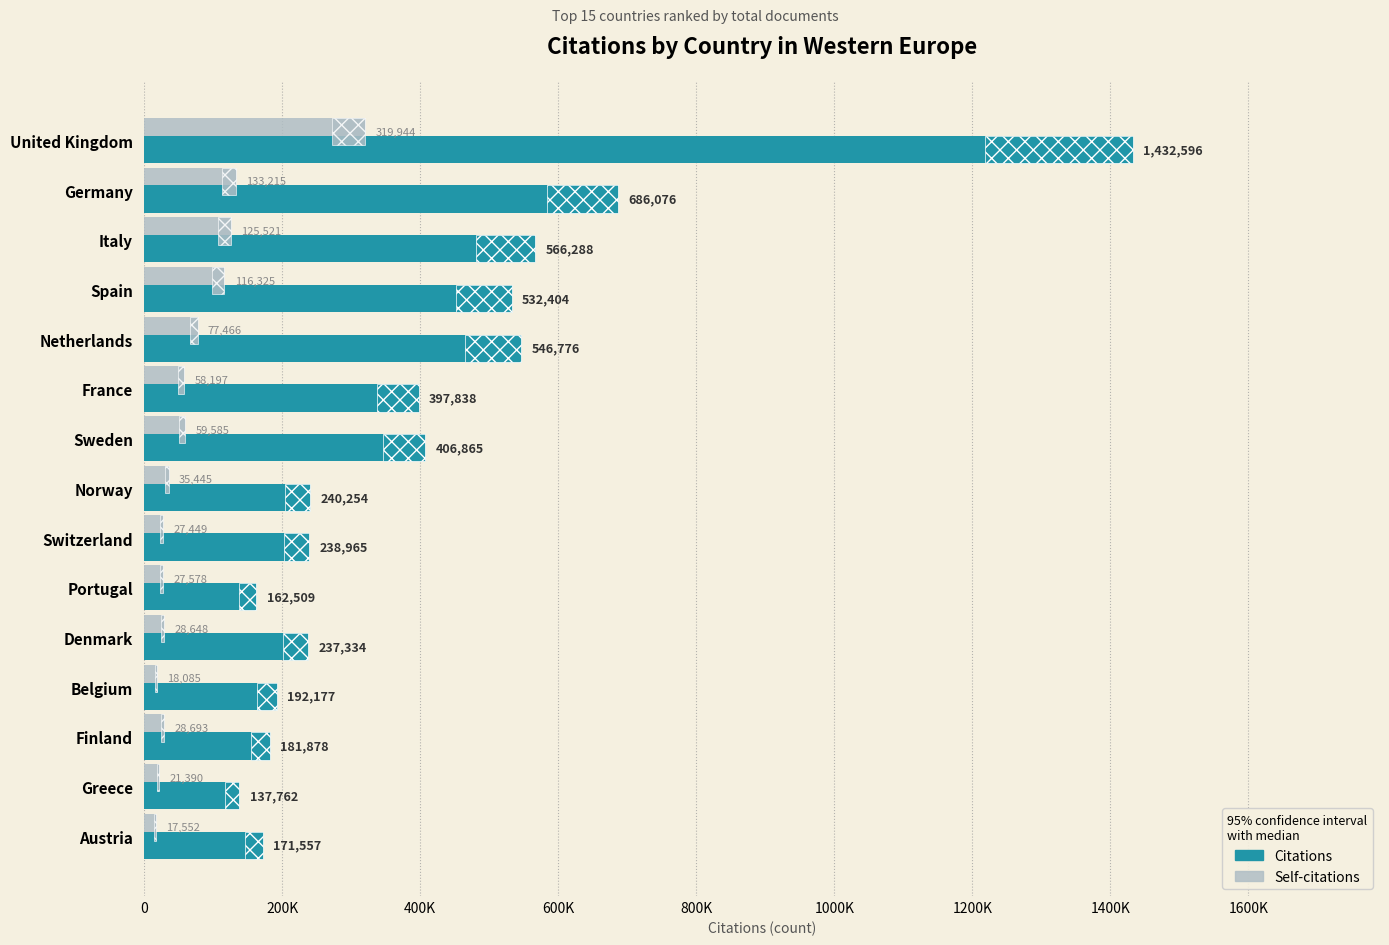

What are all the series names shown in the legend?

Citations, Self-citations